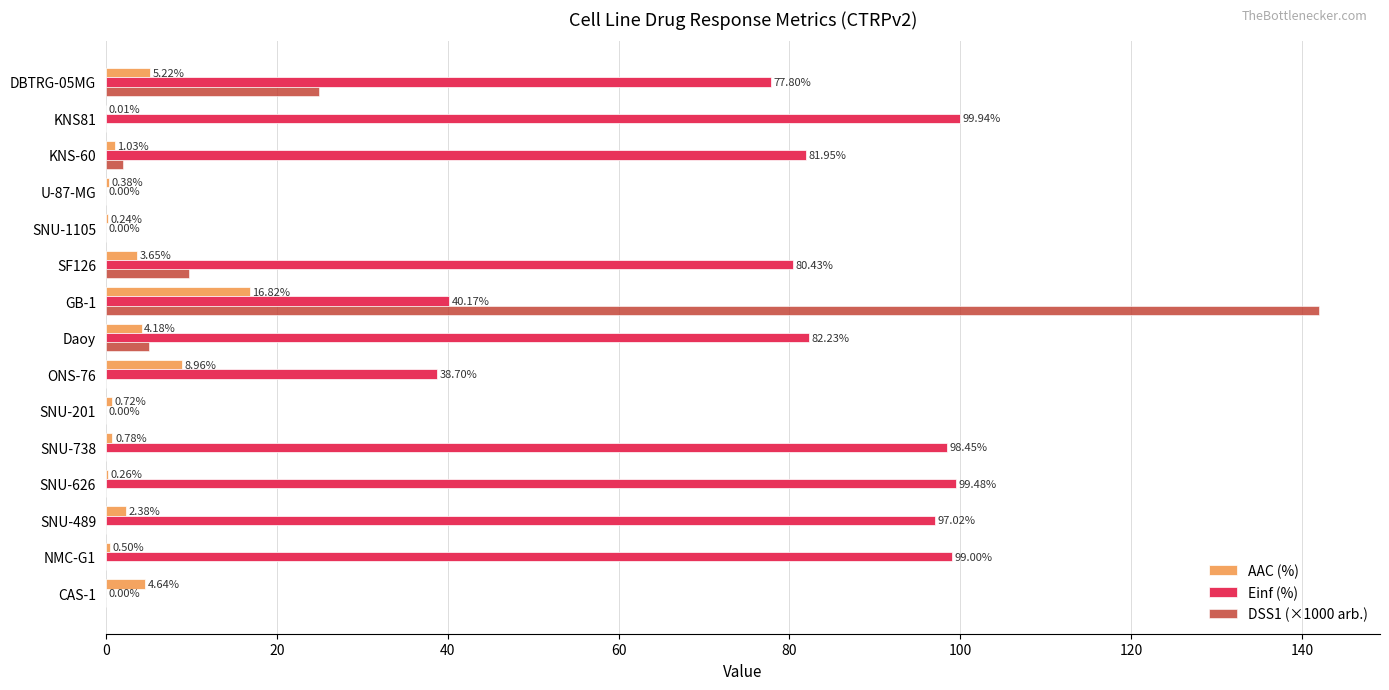

What is the total value across all series at SNU-626?

99.7